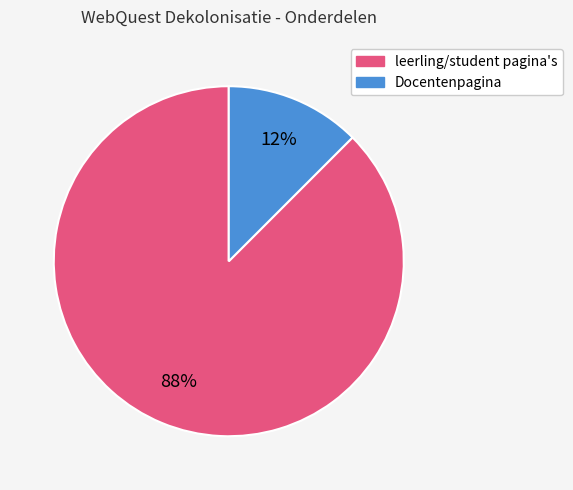

How many segments does this pie chart have?

2